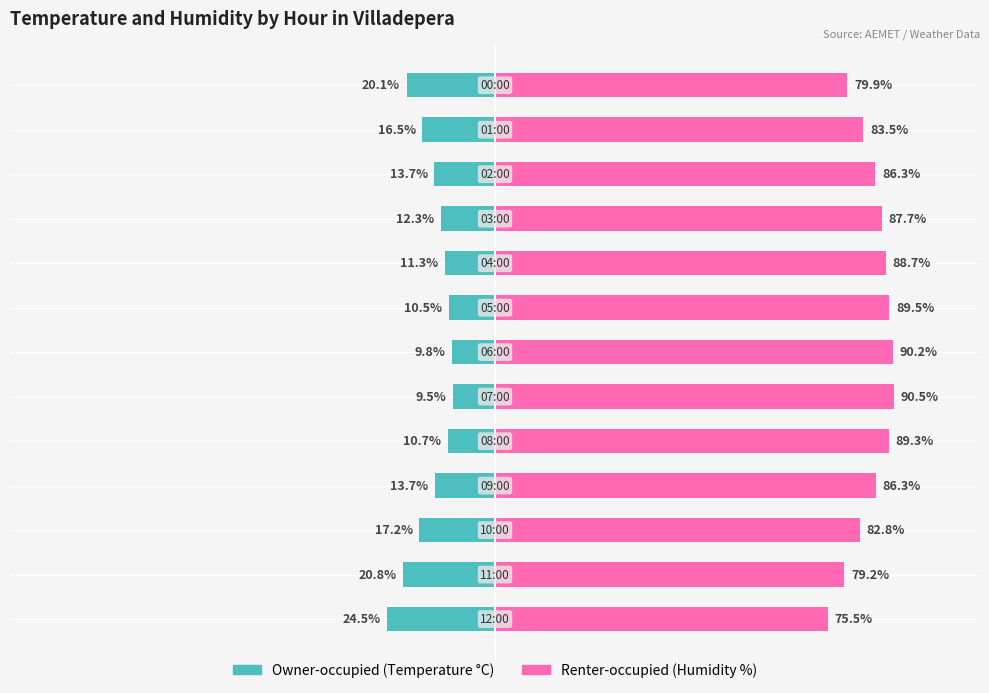

The Owner-occupied series shows -24.1 at −75. True or false?

False